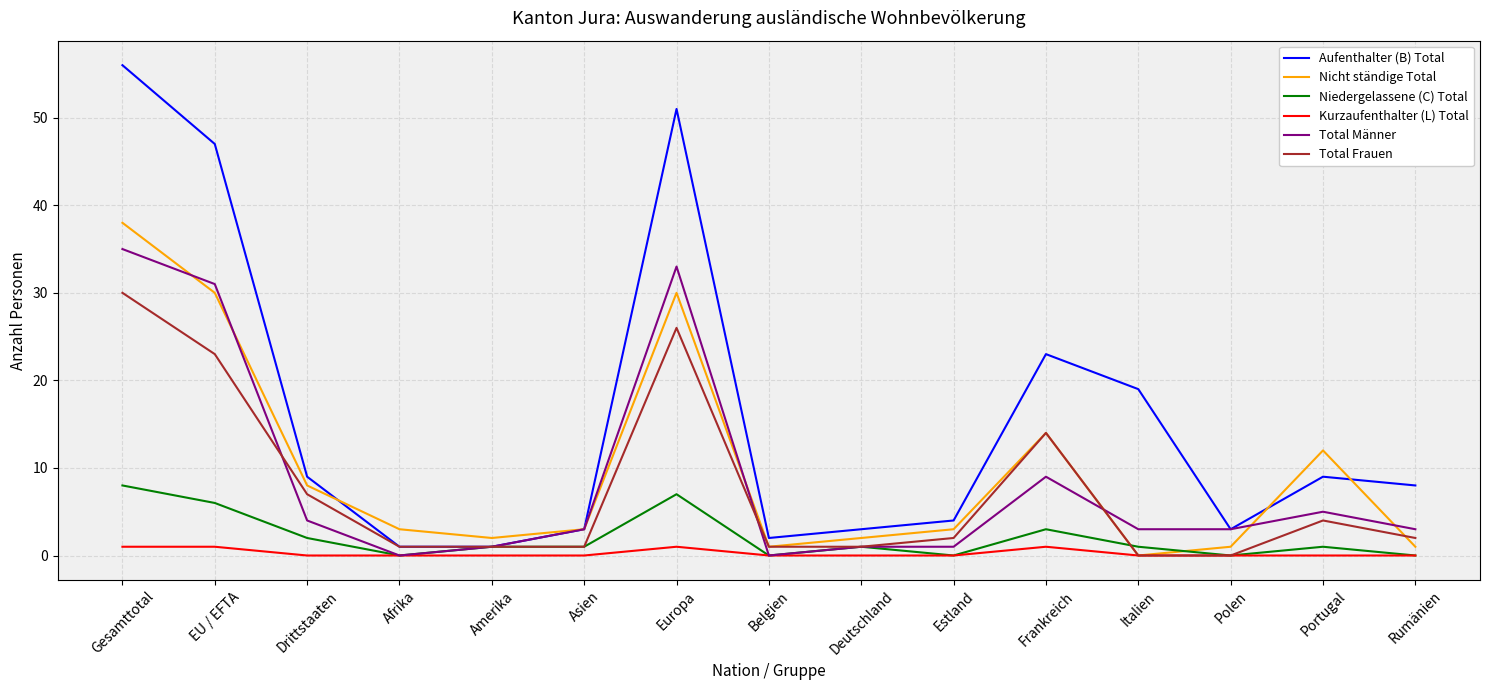

True or false: Aufenthalter (B) Total has a value of 16 at Portugal.

False